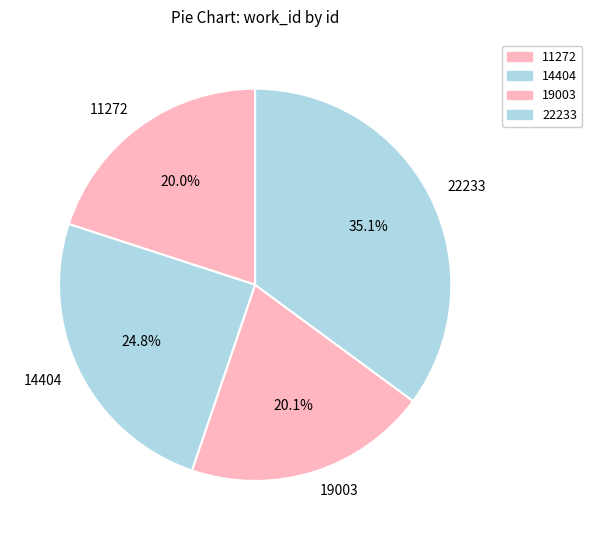

Is 22233 the majority of the pie?

No